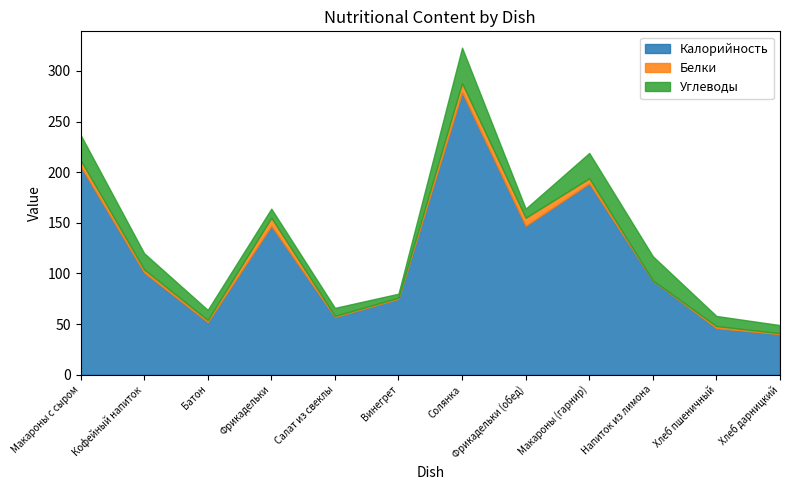

Does the chart display data point markers on the line(s)?

No